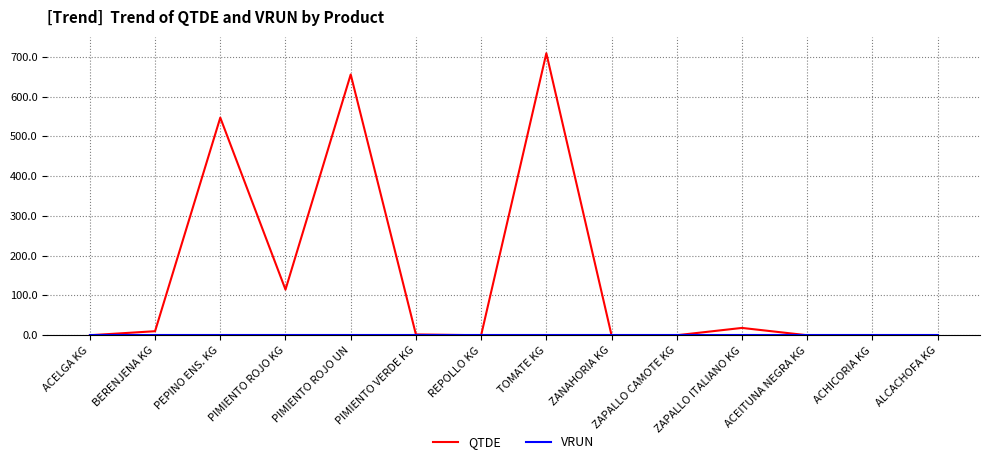

How many lines are shown in the chart?

2